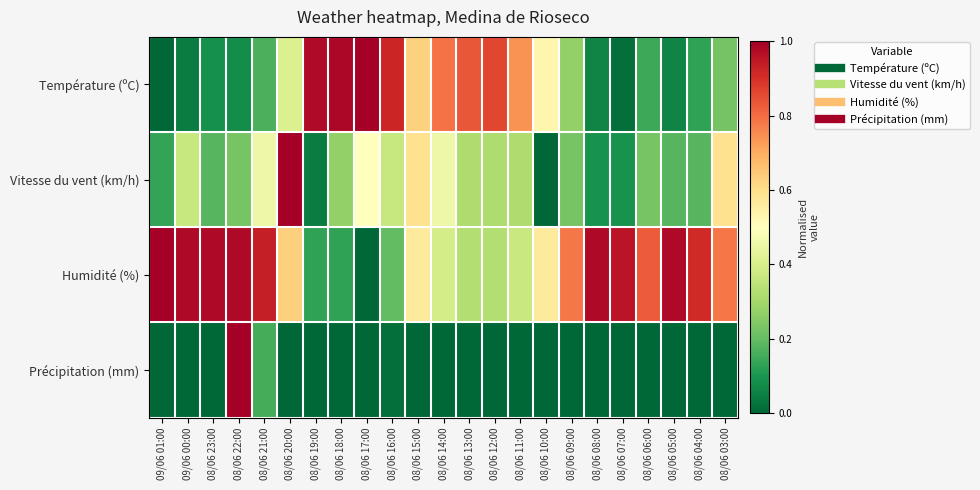

Which series has the widest spread of values?

Température (ºC)